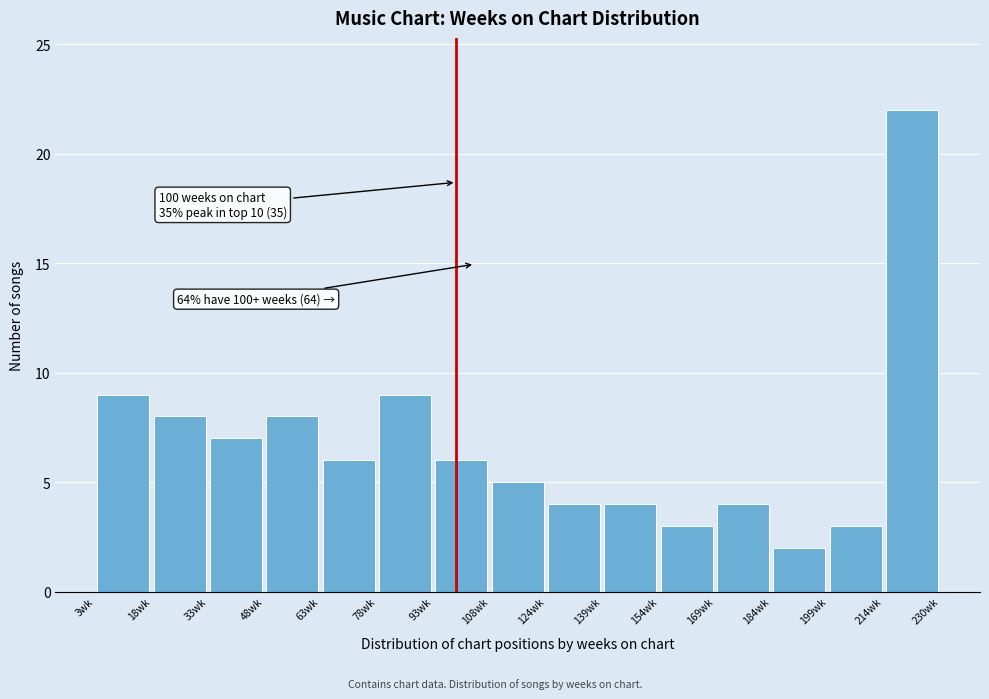

Over which range of the x-axis is the bar tallest?

214 to 230